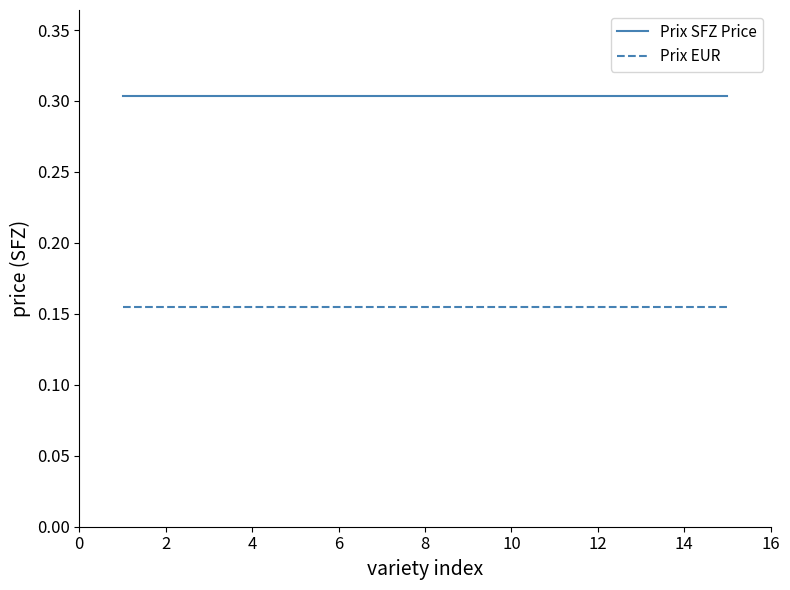

Which series has the largest total across all categories?

Prix SFZ Price